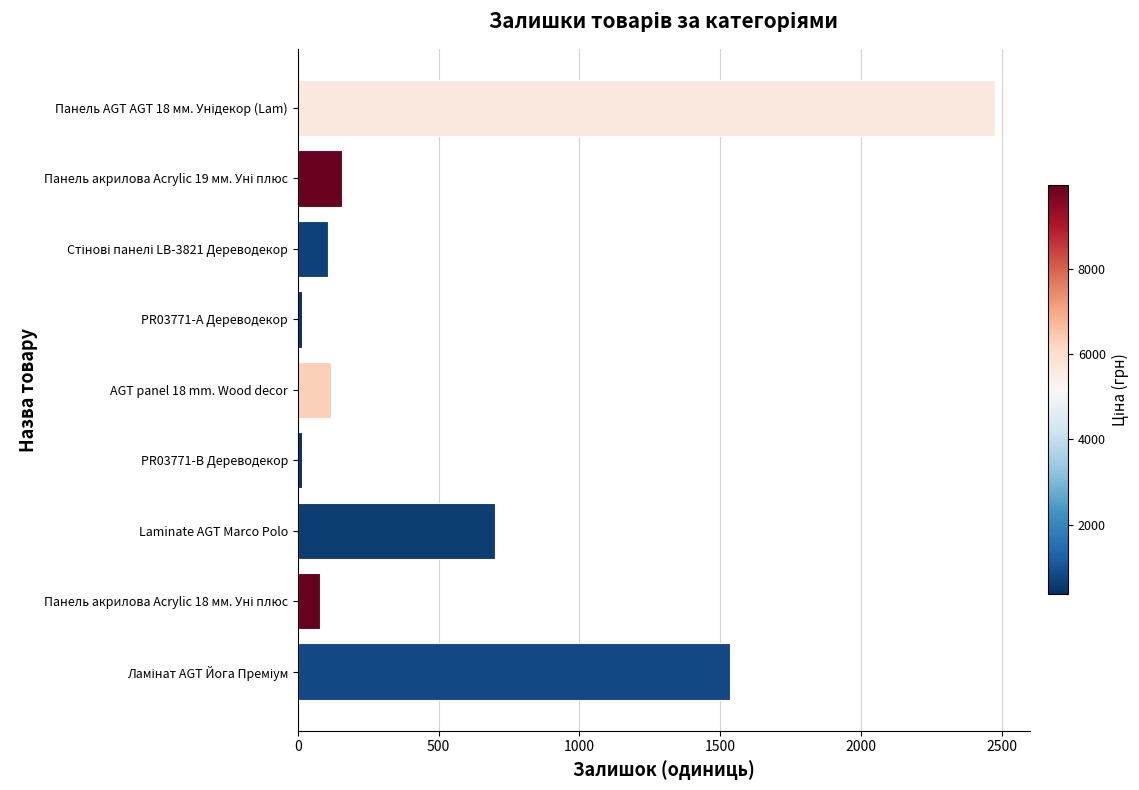

What is the difference between the second highest and second lowest values?

1519